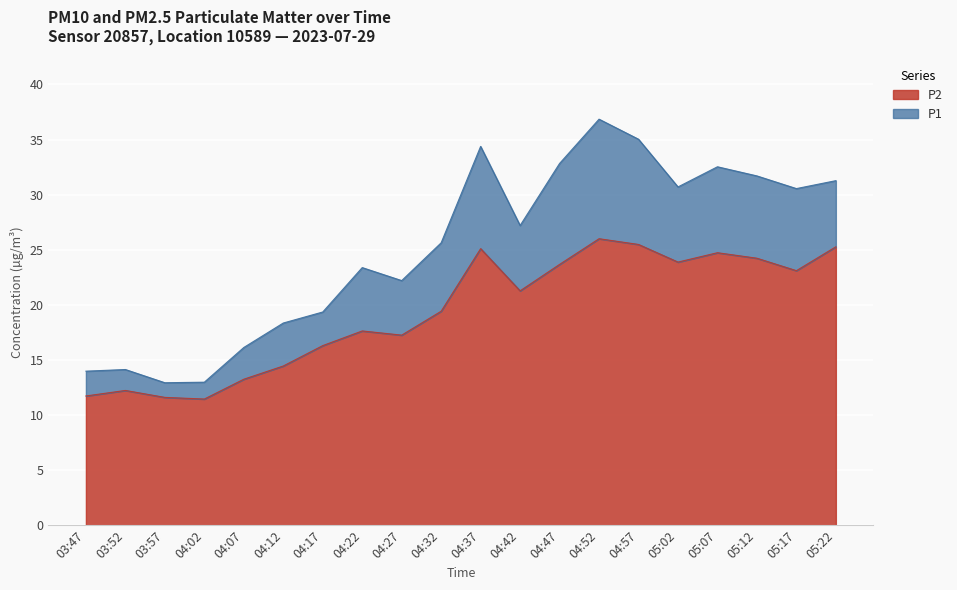

In P1, how many points are higher than both neighbors (excluding endpoints)?

5